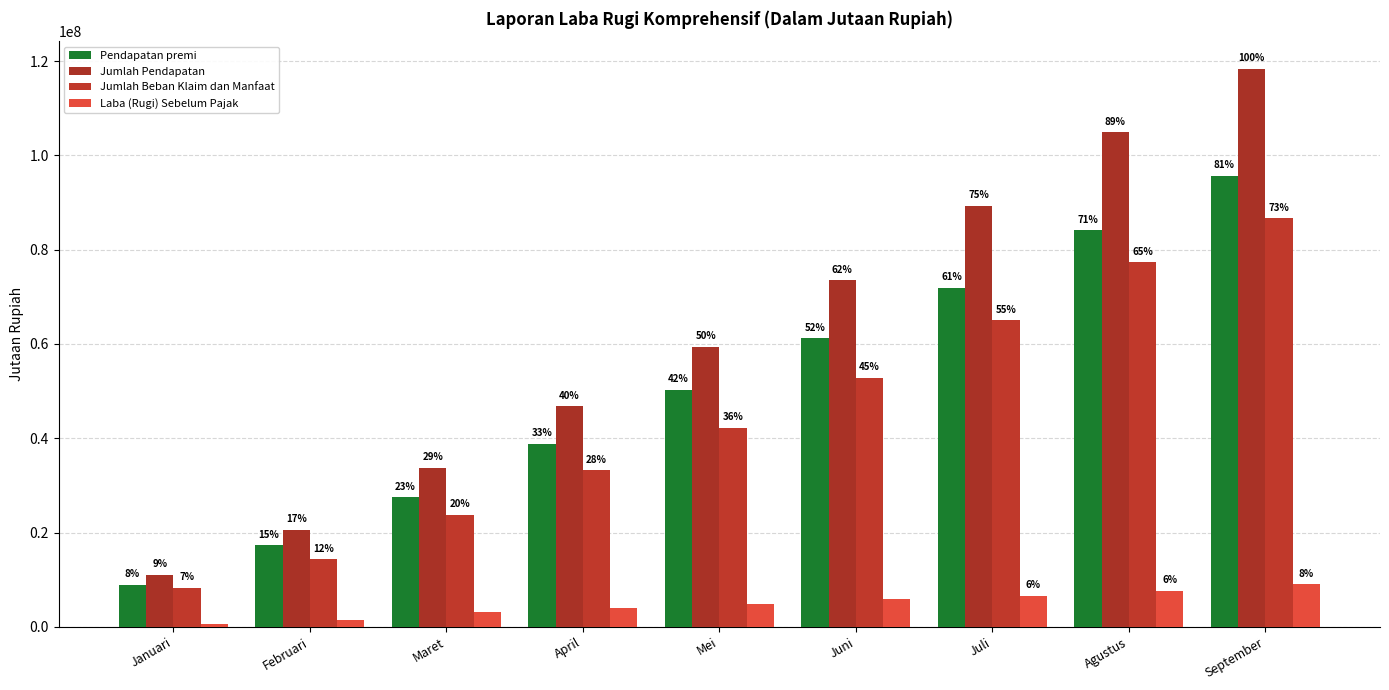

Rank the categories by Laba (Rugi) Sebelum Pajak value from highest to lowest.

September, Agustus, Juli, Juni, Mei, April, Maret, Februari, Januari